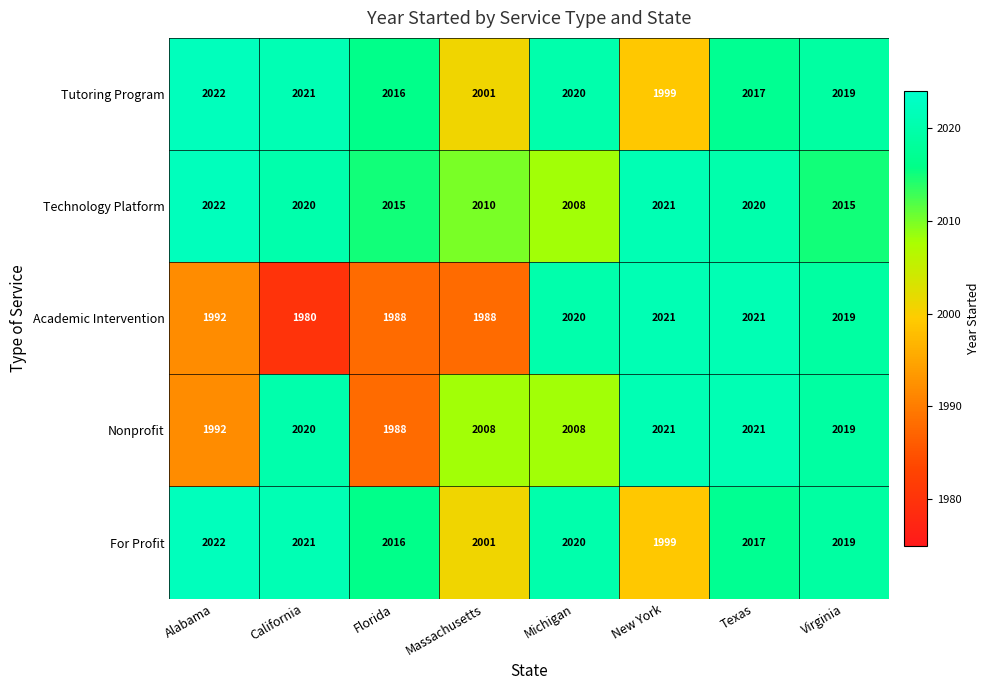

Which series changed the most between Florida and Michigan?

Academic Intervention